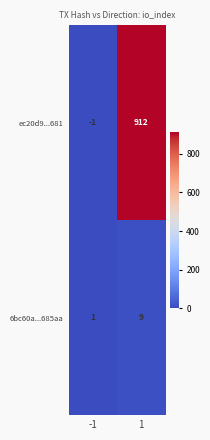

Reading left to right, what are all the values shown in this chart?

ec20d9...681: -1=-1	1=912
6bc60a...685aa: -1=1	1=9